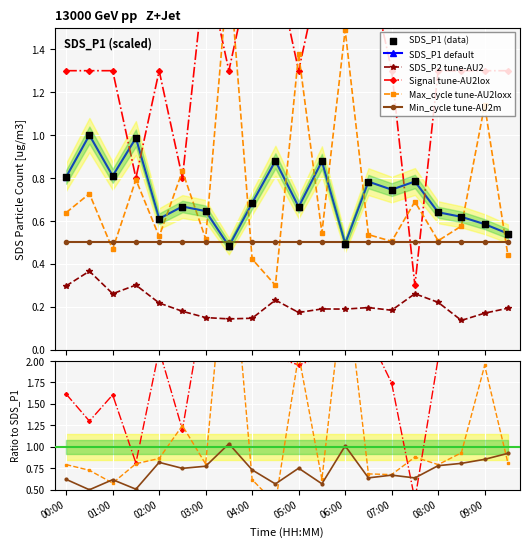

Is the value of SDS_P1 at 08:30 greater than the value of SDS_P2 at 07:30?

Yes